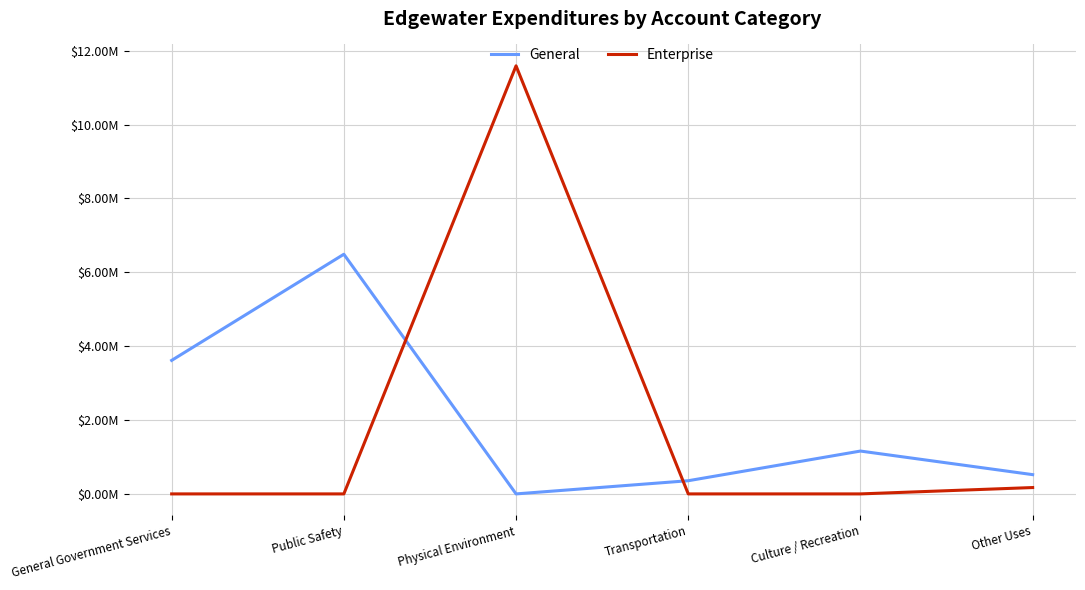

In General, how many points are lower than both neighbors (excluding endpoints)?

1